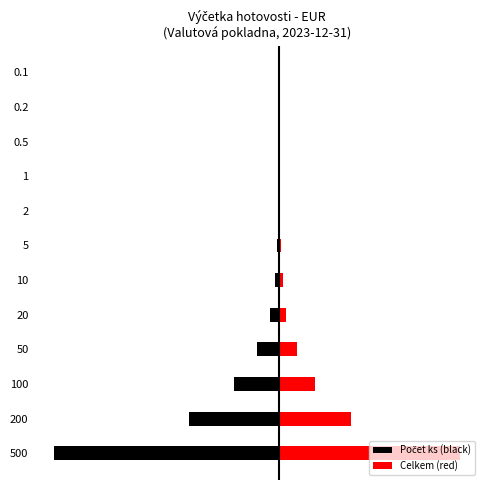

Rank the series by their maximum value, from highest to lowest.

Celkem (red), Počet ks (black)